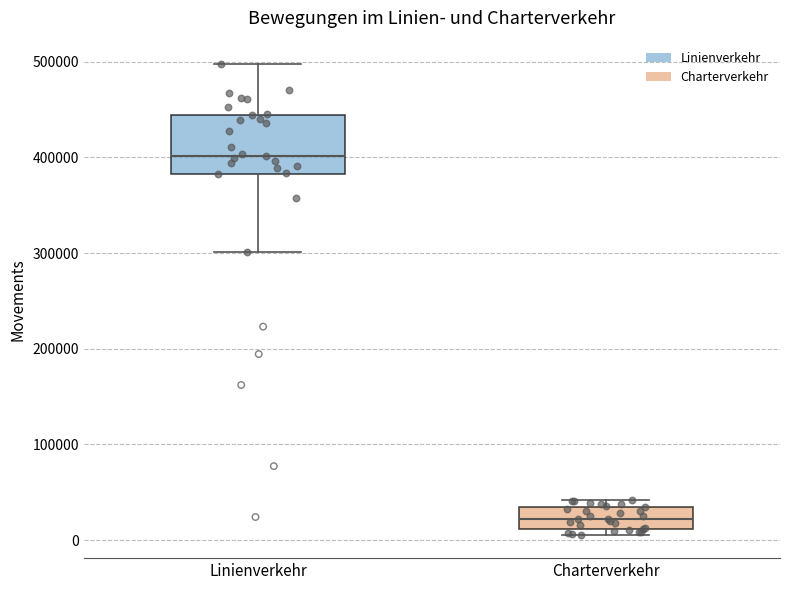

Where does the median line of the box for Charterverkehr sit on the y-axis? The values are not printed on the chart, so give them approximately, as read against the axis.

20000